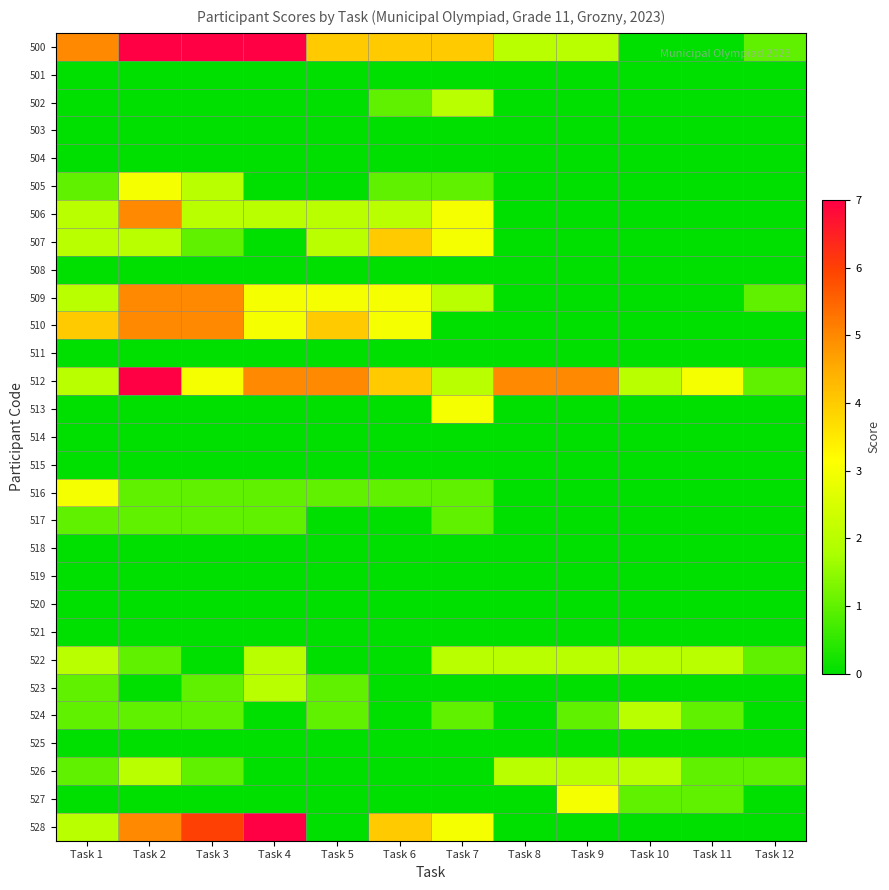

Which has a higher value, Task 9 or Task 4?

Task 4